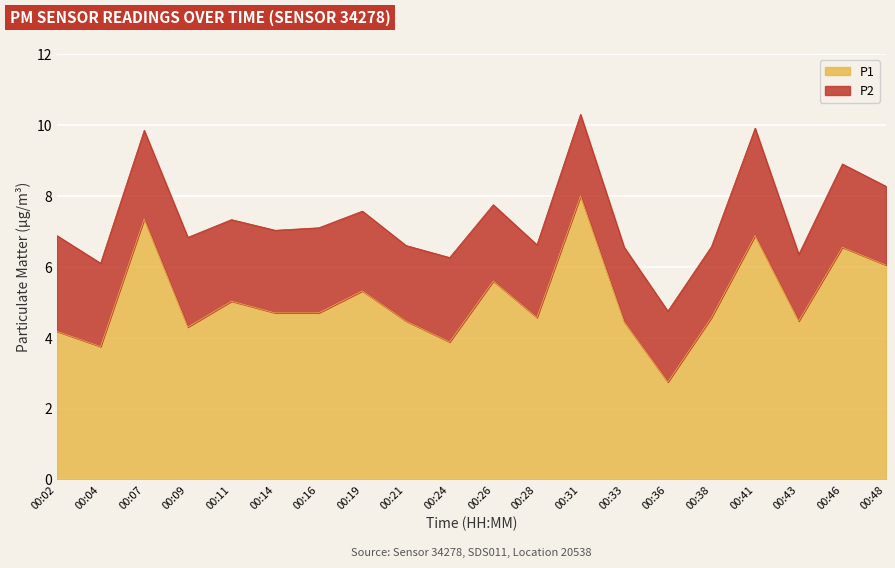

Reading left to right, extract all data points from this chart.

4.2	3.8	7.3	4.3	5.0	4.7	4.7	5.3	4.5	3.9	5.6	4.6	8.0	4.5	2.8	4.6	6.9	4.5	6.5	6.0